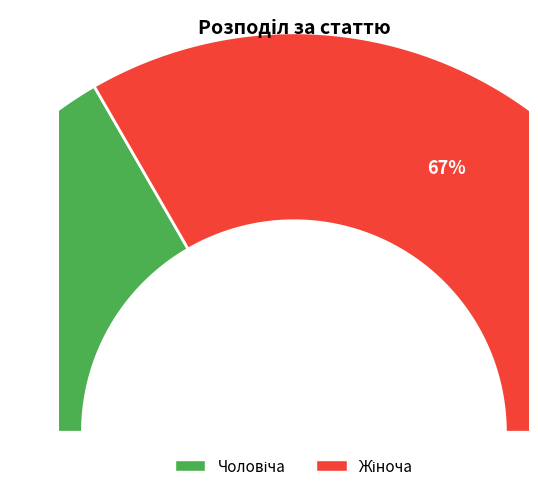

What portion of the pie excludes Чоловіча?

66.7%